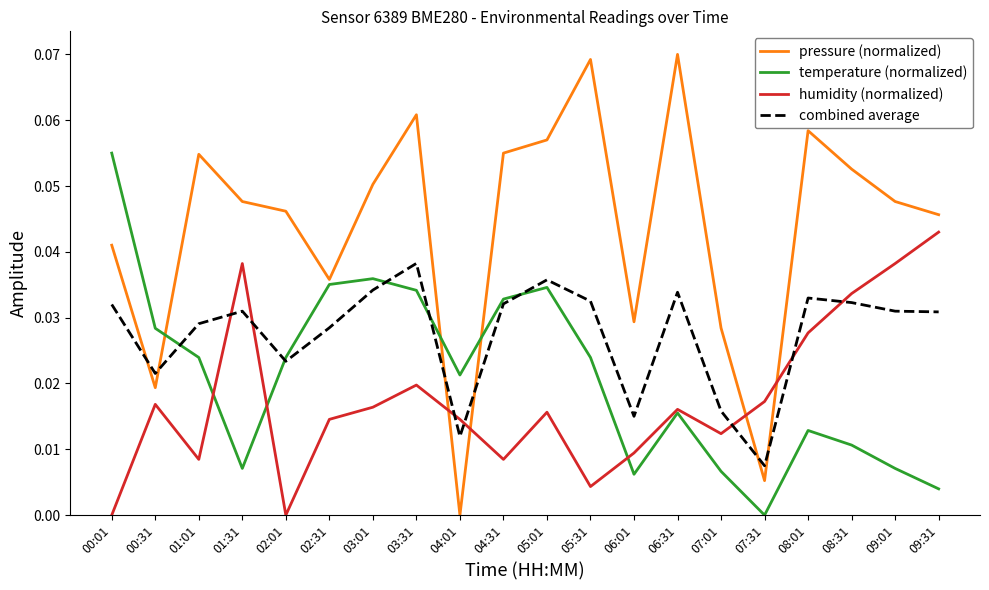

Which series has the widest spread of values?

pressure (normalized)